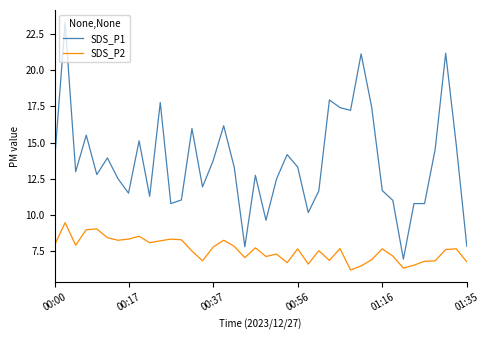

What is the highest value of the SDS_P2 series?

9.5